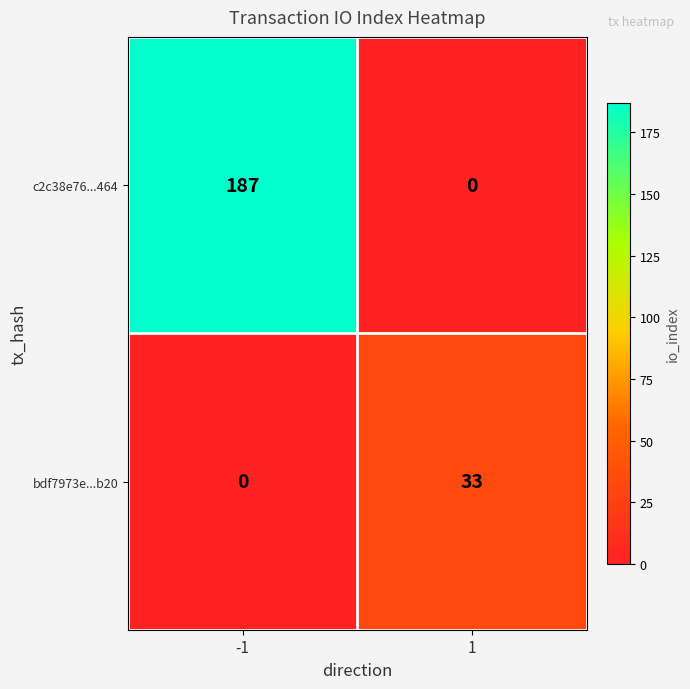

What is the total value across all series at 1?

33